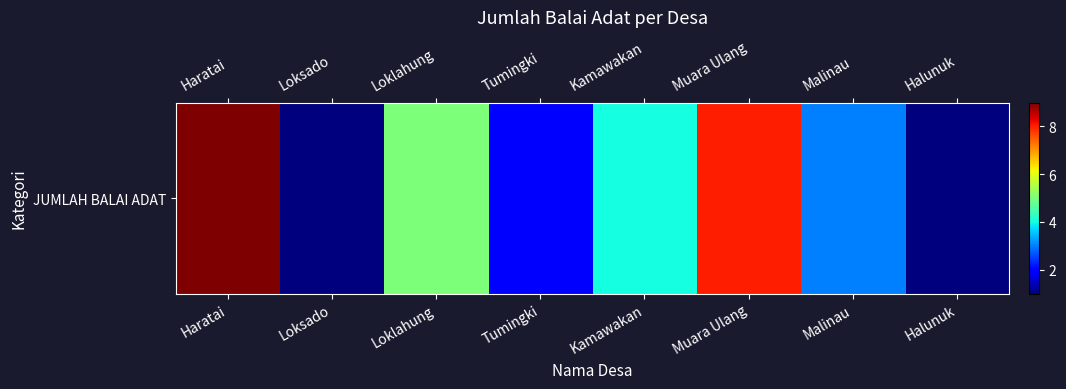

What is the sum of the values at Muara Ulang and Halunuk?

9